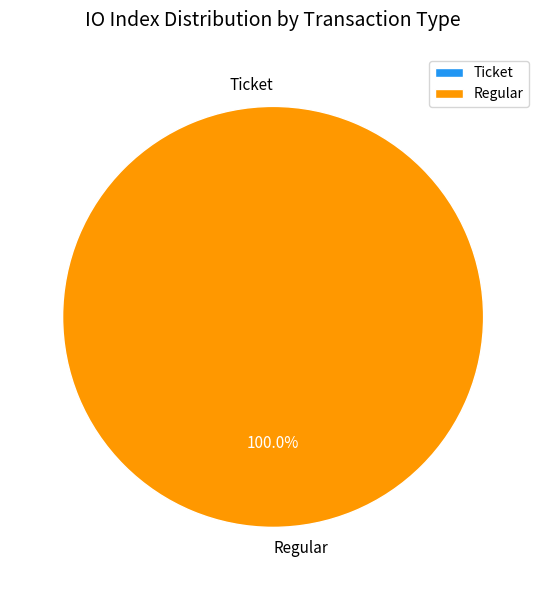

Does Ticket represent more than half of the total?

No